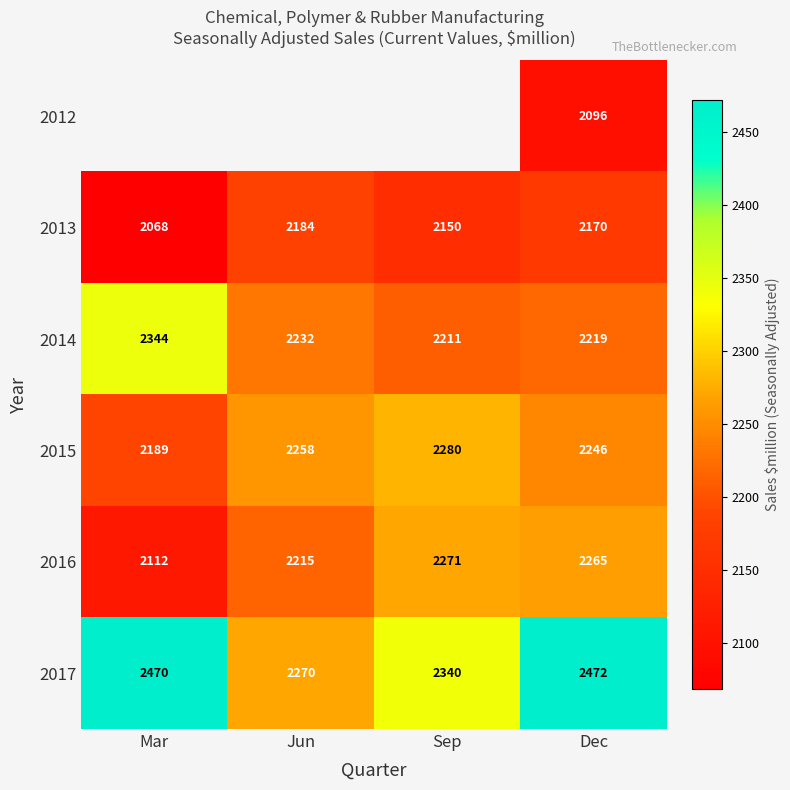

At which category does the chart reach its minimum across all series?

Mar